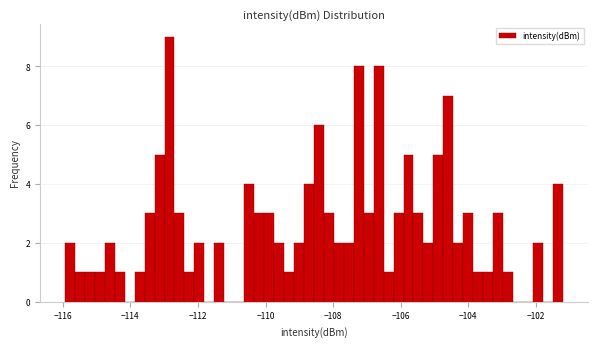

Around what value on the x-axis is the tallest bar? Give the approximate position of its centre, as read against the axis.

-112.8